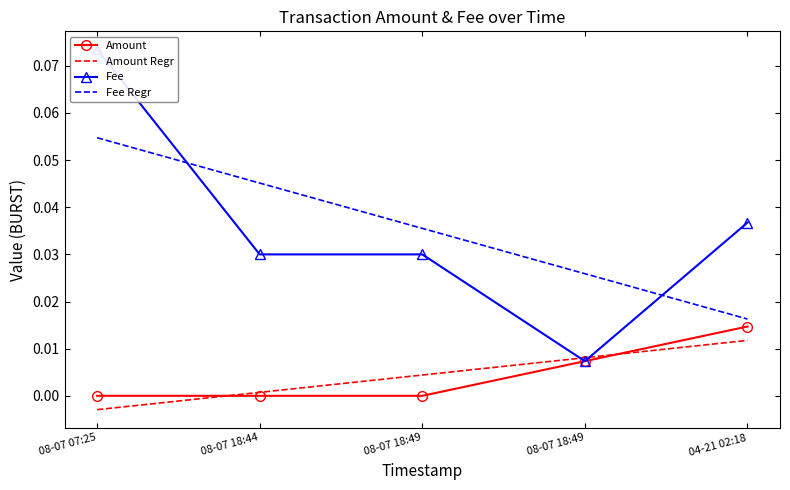

True or false: Amount and Fee intersect in this chart.

False